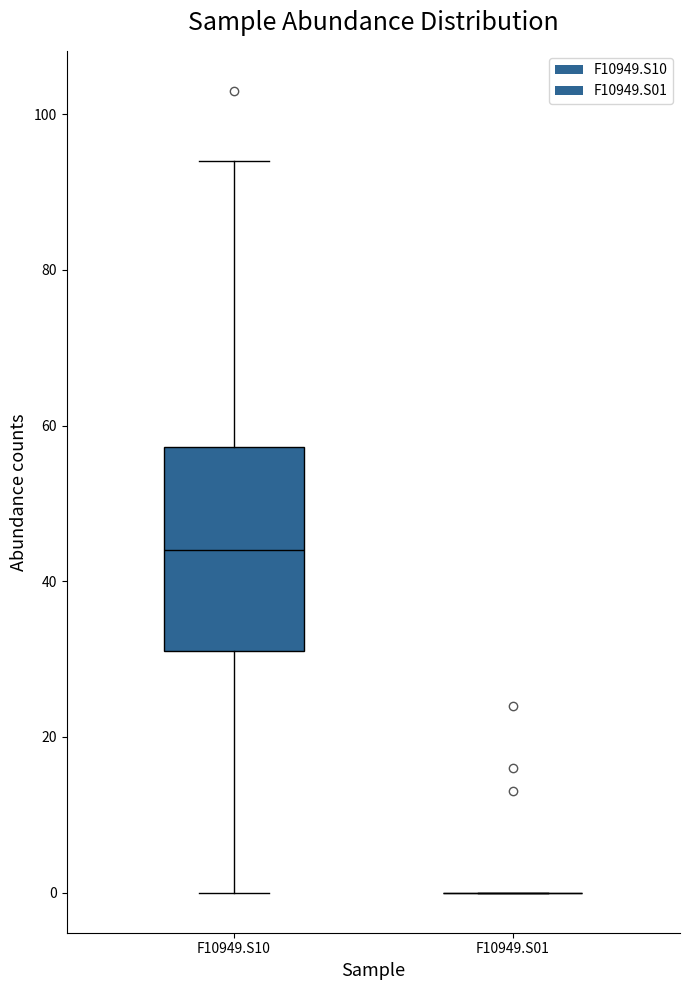

Reading left to right, read every box against the y-axis: the position of its median line, the range the box covers, and the ends of its whiskers. The values are not printed on the chart, so give them approximately, as read against the axis.

F10949.S10: median 44, box 32 to 58, whiskers 0 to 94
F10949.S01: box collapsed to a line at 0, whiskers 0 to 0